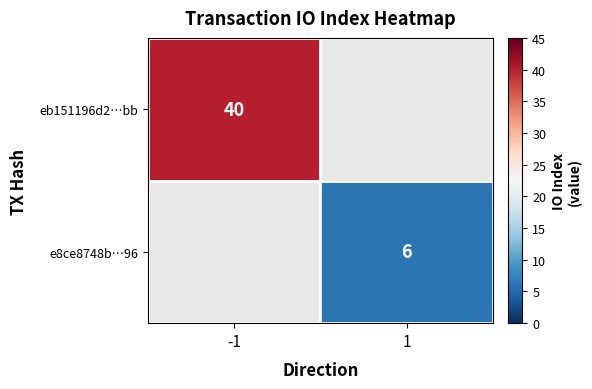

Count the number of categories in the chart.

2